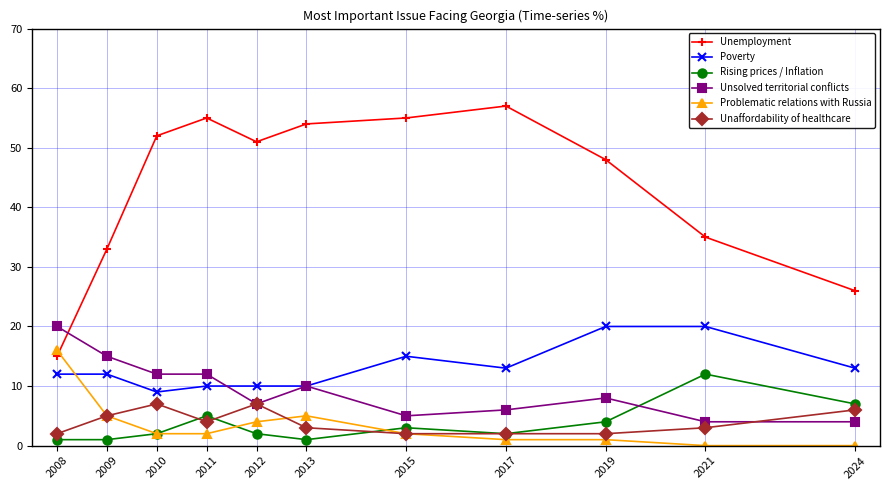

What is the value of the Poverty point at the 10th from the left?

20